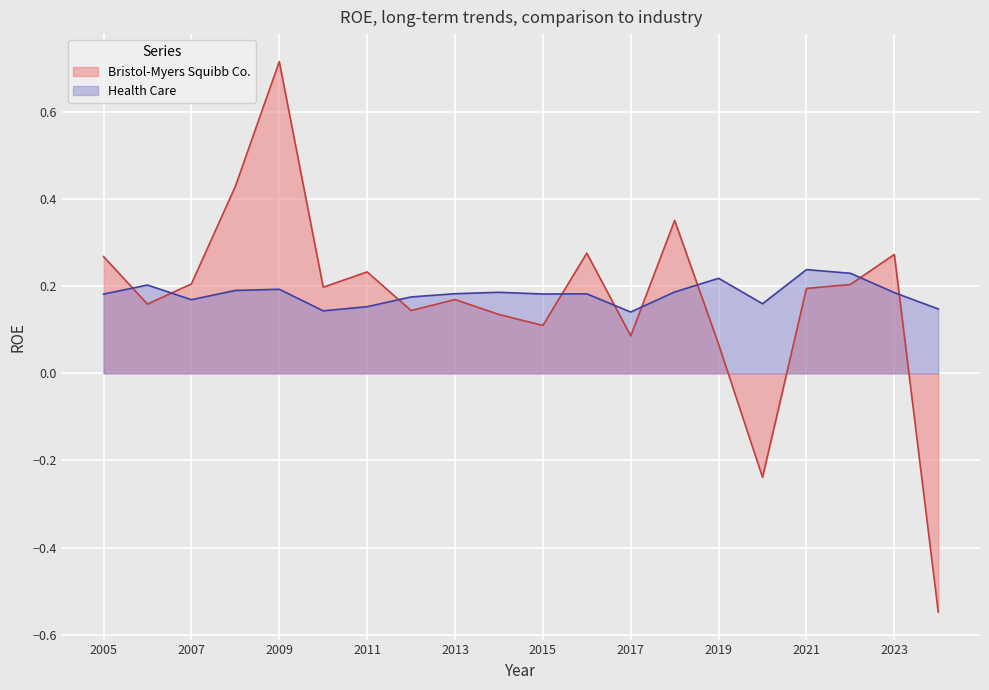

Rank the categories by Health Care value from lowest to highest.

2017, 2010, 2024, 2011, 2020, 2007, 2012, 2005, 2015, 2016, 2013, 2023, 2014, 2018, 2008, 2009, 2006, 2019, 2022, 2021